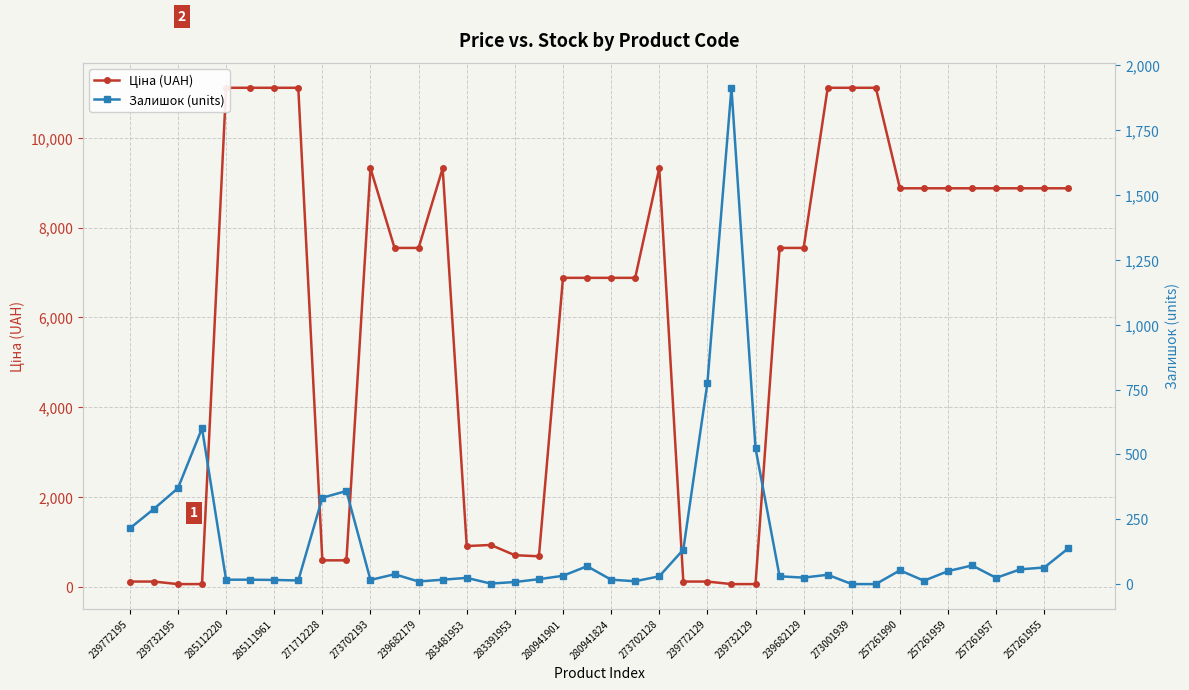

What is the sum of all Залишок (units) values?

6433.0